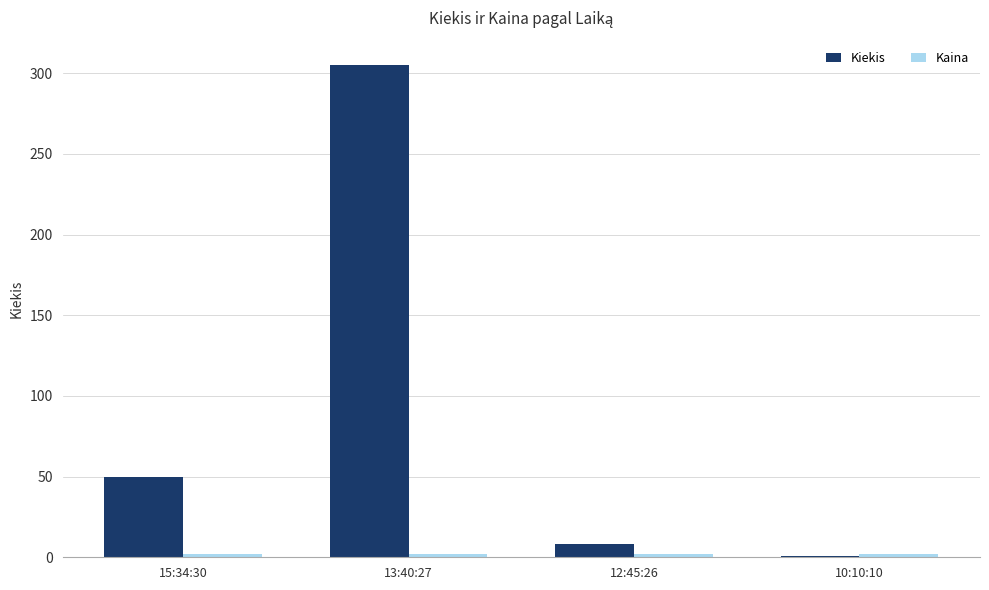

Which series has the widest spread of values?

Kiekis